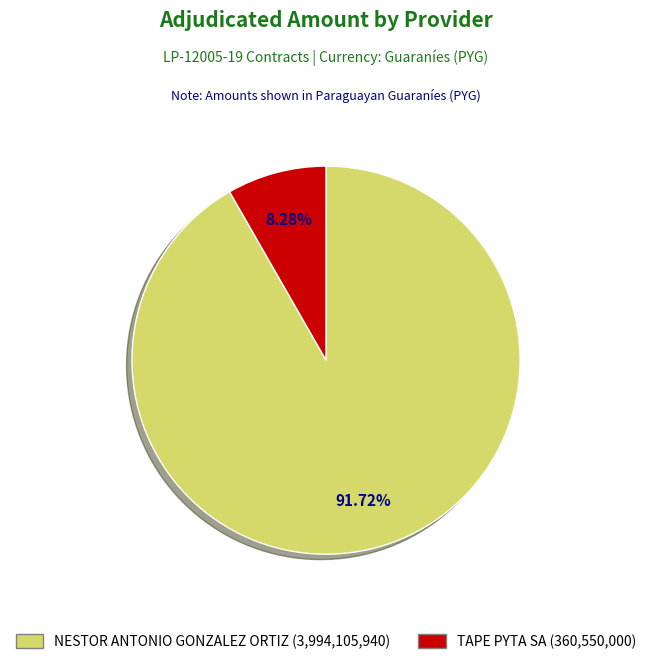

True or false: NESTOR ANTONIO GONZALEZ ORTIZ accounts for 92% of the total.

True